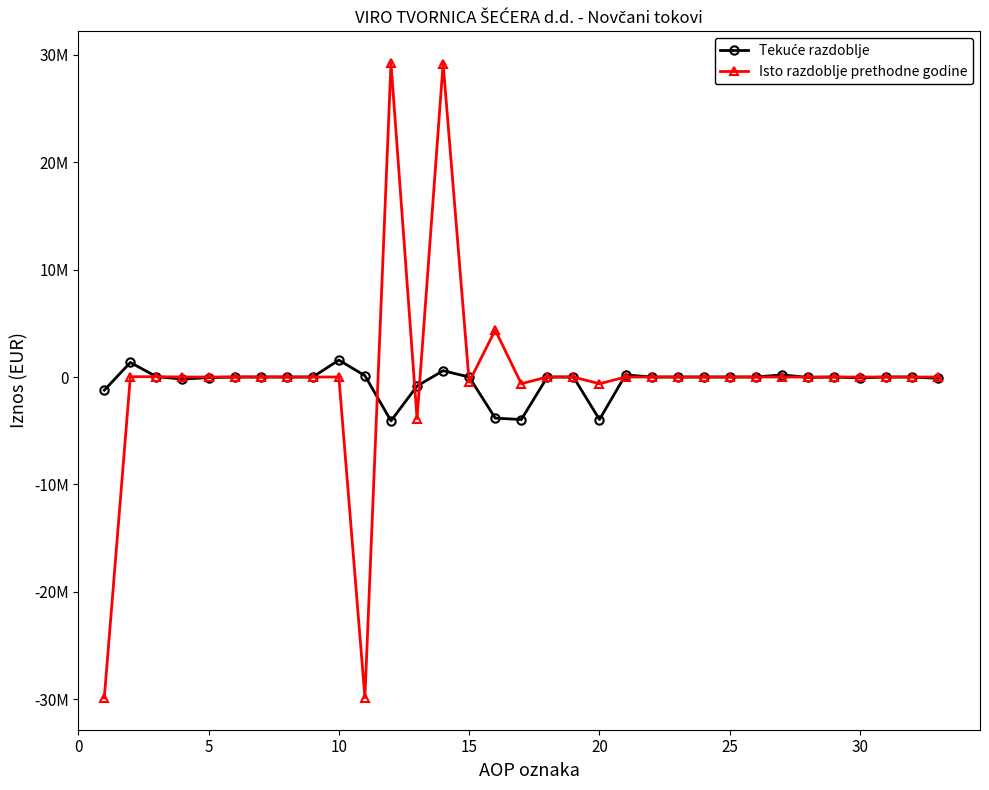

Is this an area chart (filled region under the line)?

No